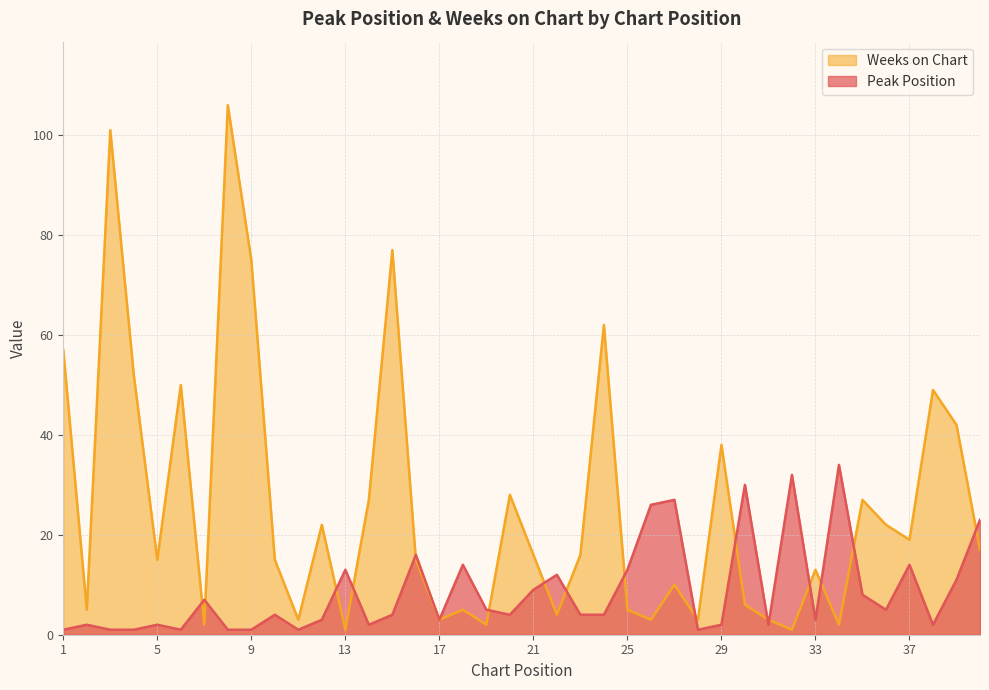

How many lines are shown in the chart?

2